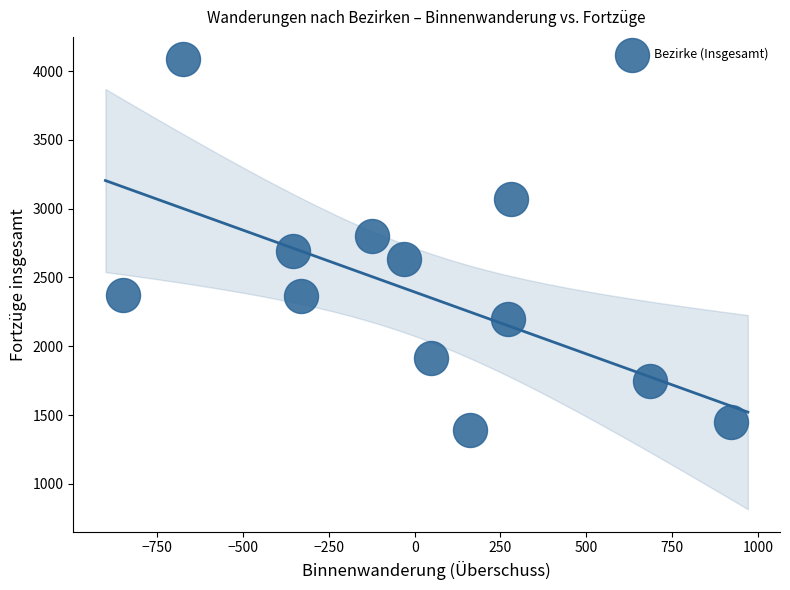

What is the range of Y values (max minus min)?

2693